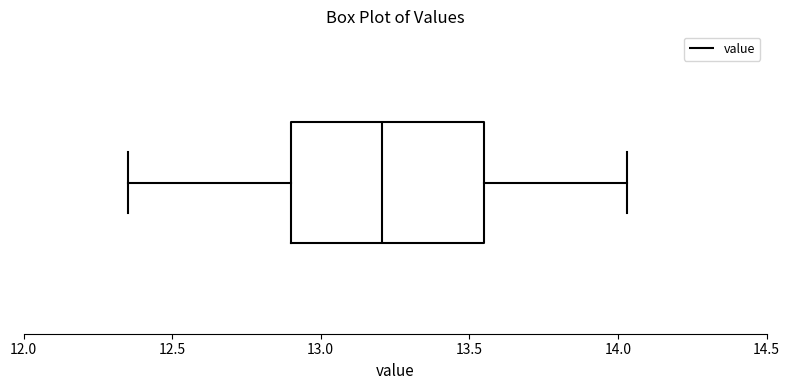

Read this box plot against the x-axis: the position of the median line, the range covered by the box, and the ends of both whiskers. The values are not printed on the chart, so give them approximately, as read against the axis.

median 13.20, box 12.90 to 13.55, whiskers 12.35 to 14.05